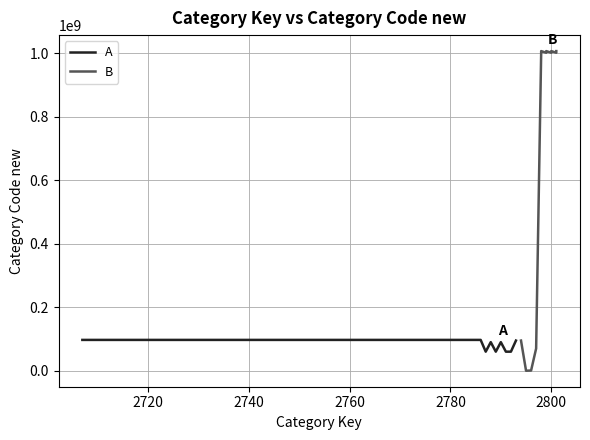

What is the label of the 14th point from the right?

2789